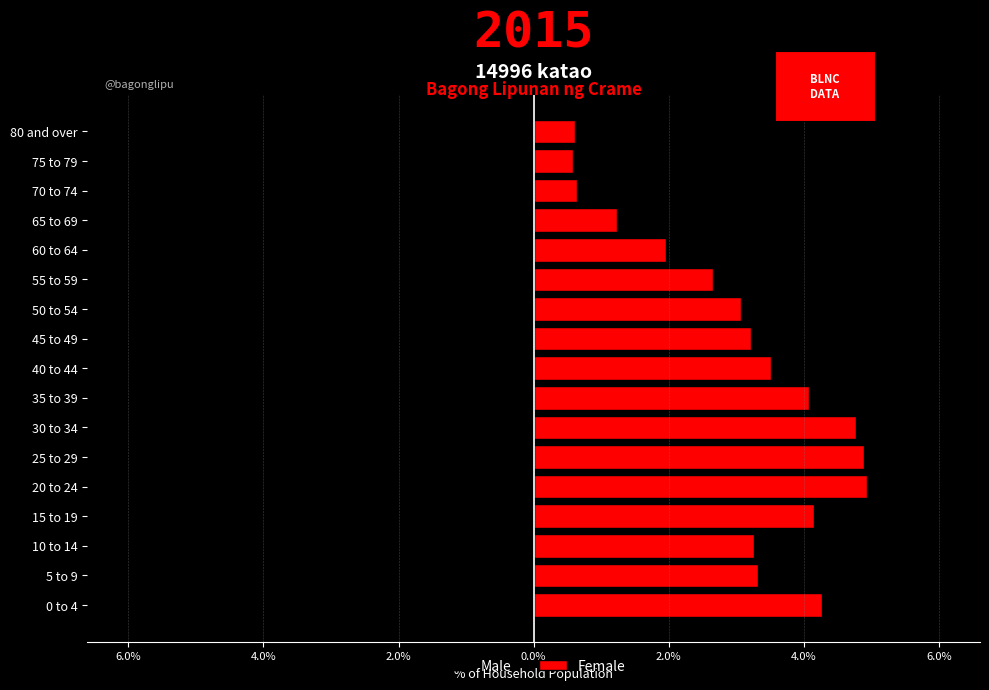

What is the greatest value displayed?

4.9